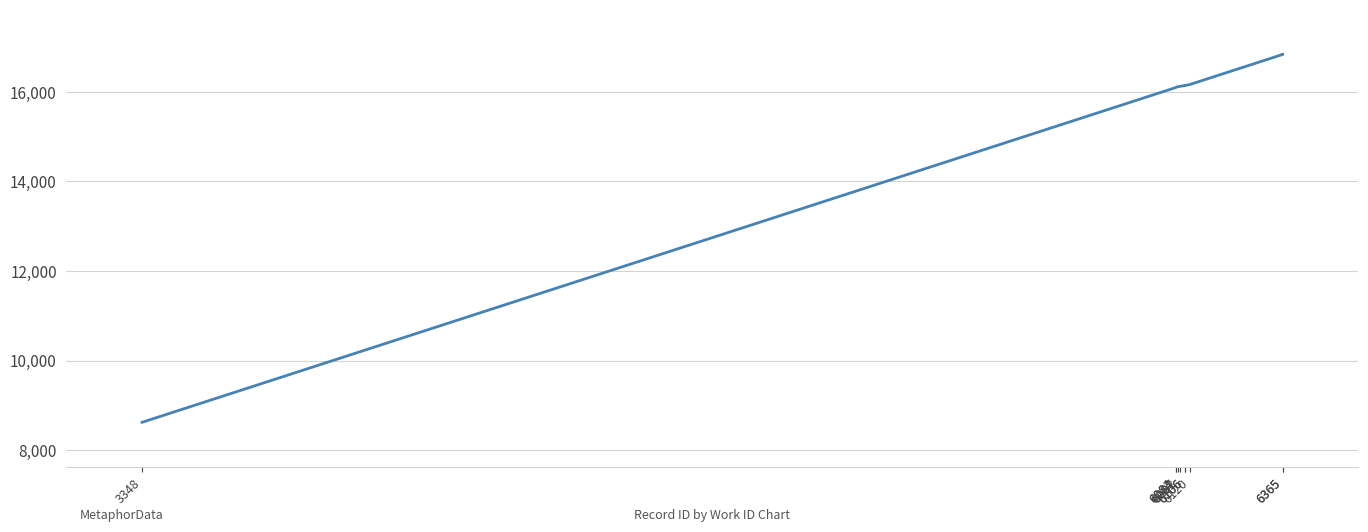

What value does the data have at 3348, to the nearest 10?

8620